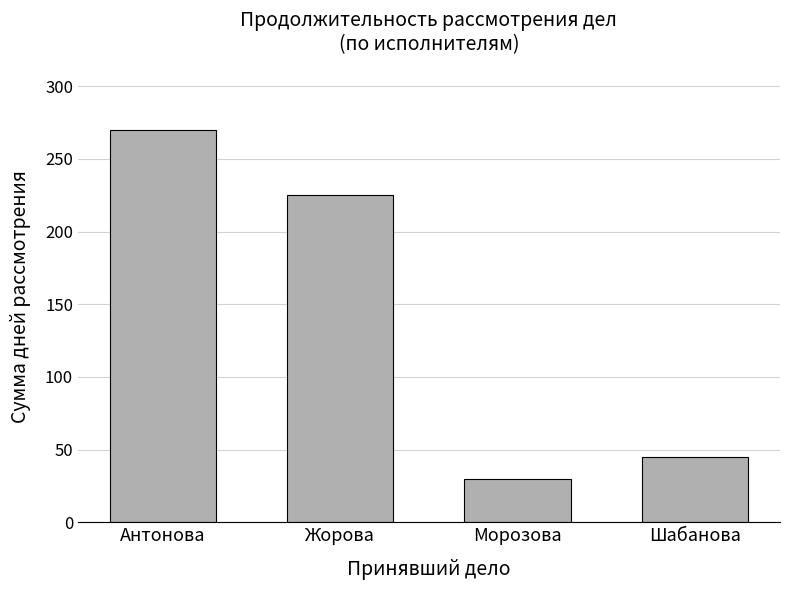

What is the change in value from Жорова to Шабанова?

-180